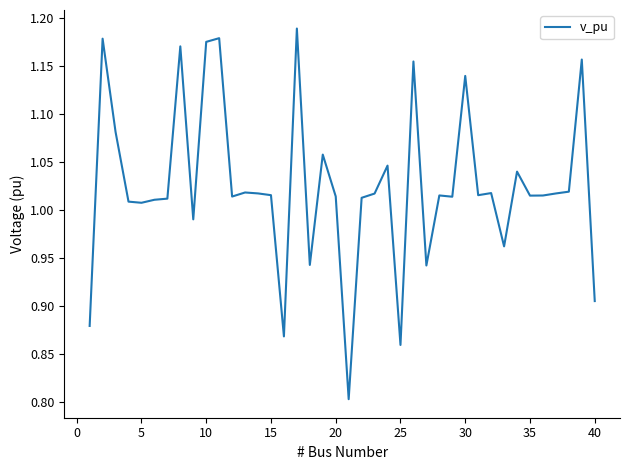

How many values are below 1?

9